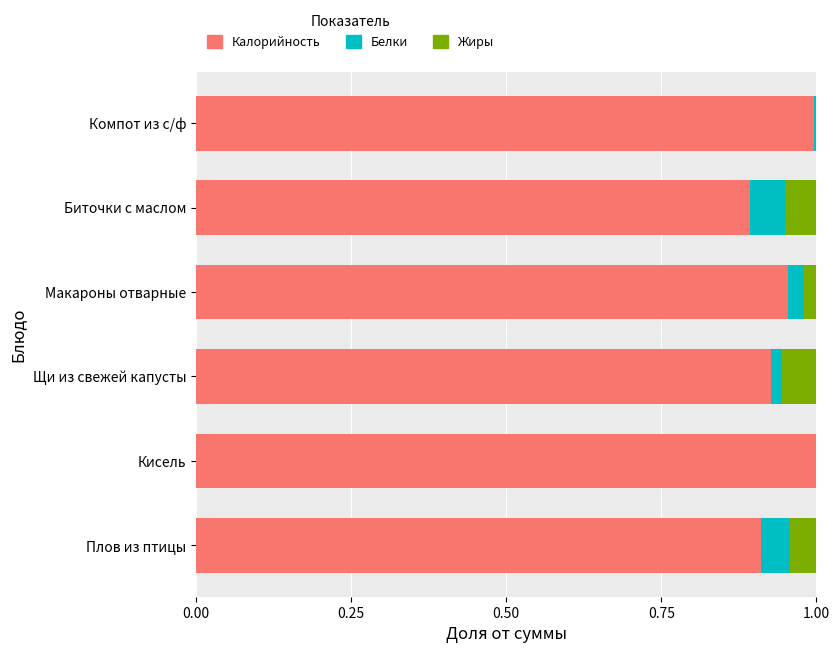

What is the sum of the Калорийность values at Плов из птицы and Макароны отварные?

1.9